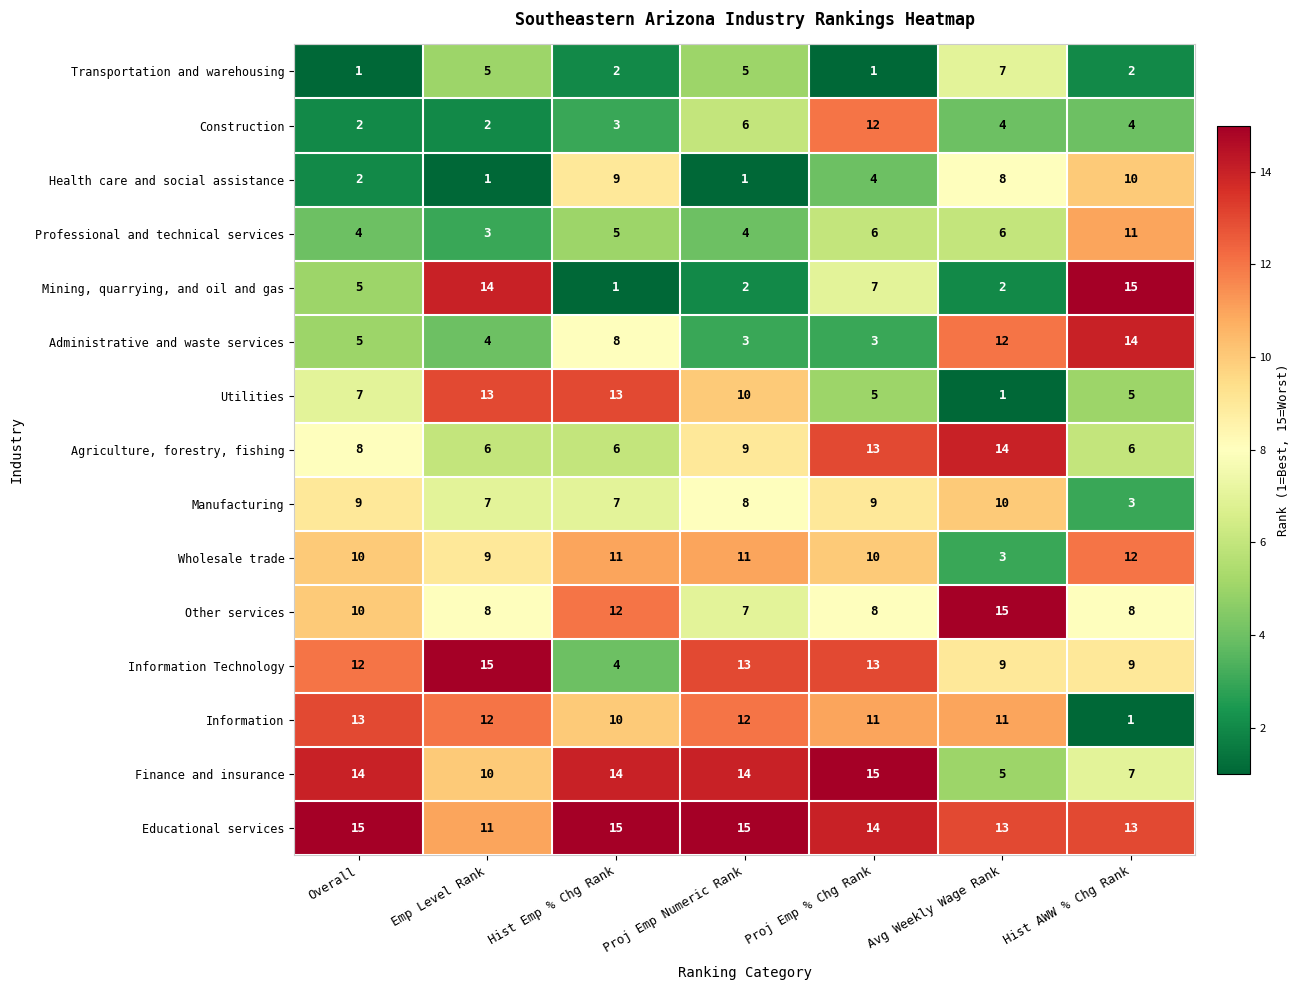

What is the maximum value for Utilities?

13